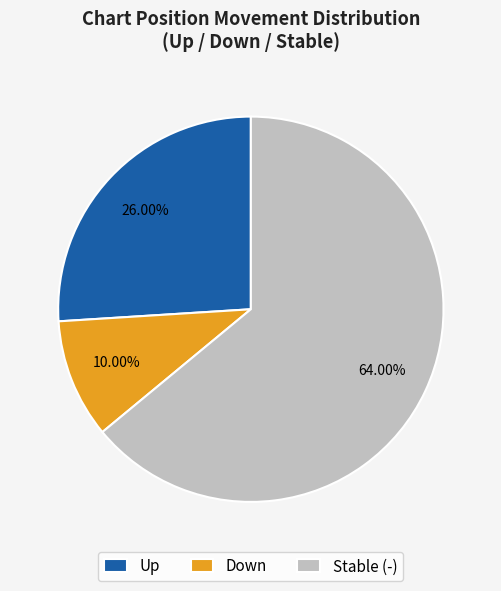

Between Stable (-) and Up, which is larger?

Stable (-)